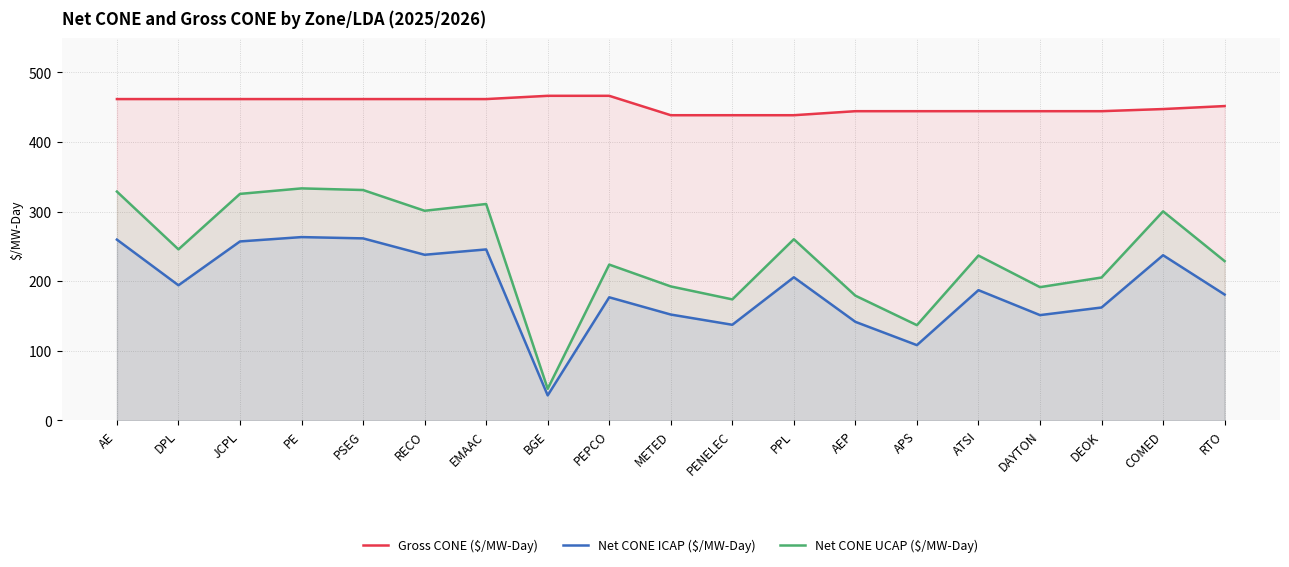

At which category does Net CONE ICAP ($/MW-Day) reach its first local valley?

DPL